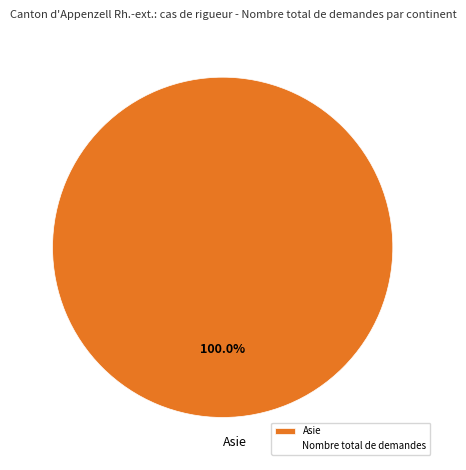

Rank the categories by value from highest to lowest.

Asie